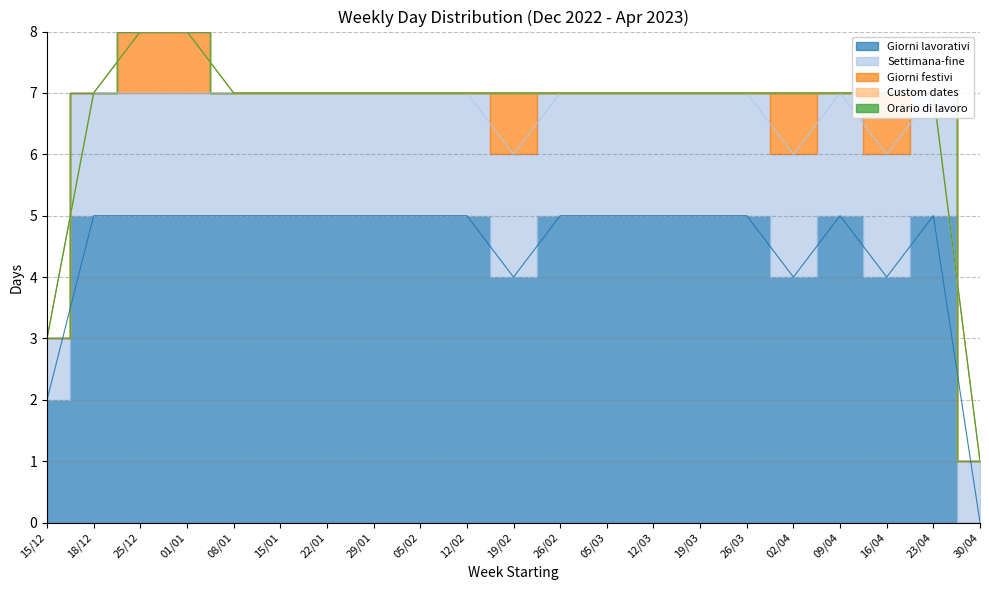

What position from the left is 25/12?

3